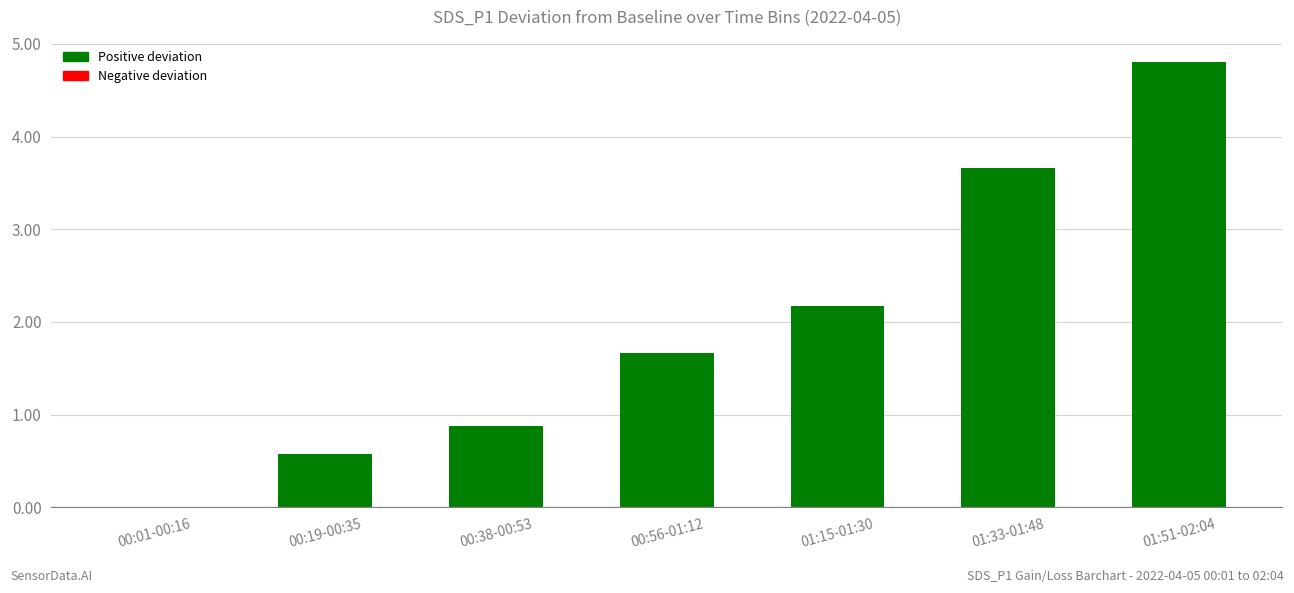

How many values exceed 1?

4